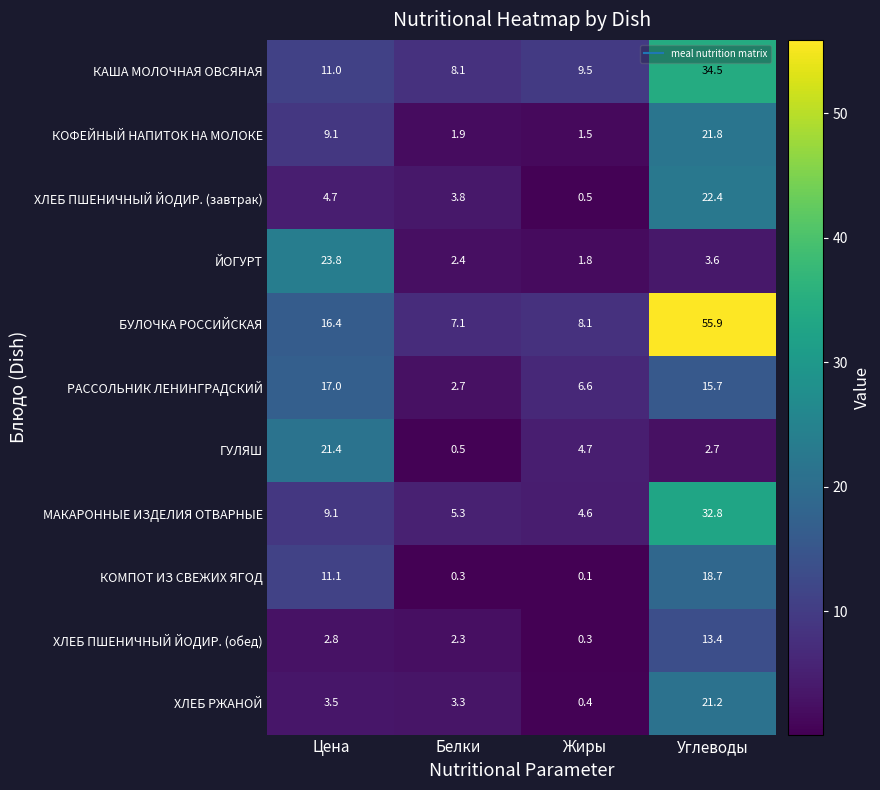

Read the ЙОГУРТ value at Белки.

2.4